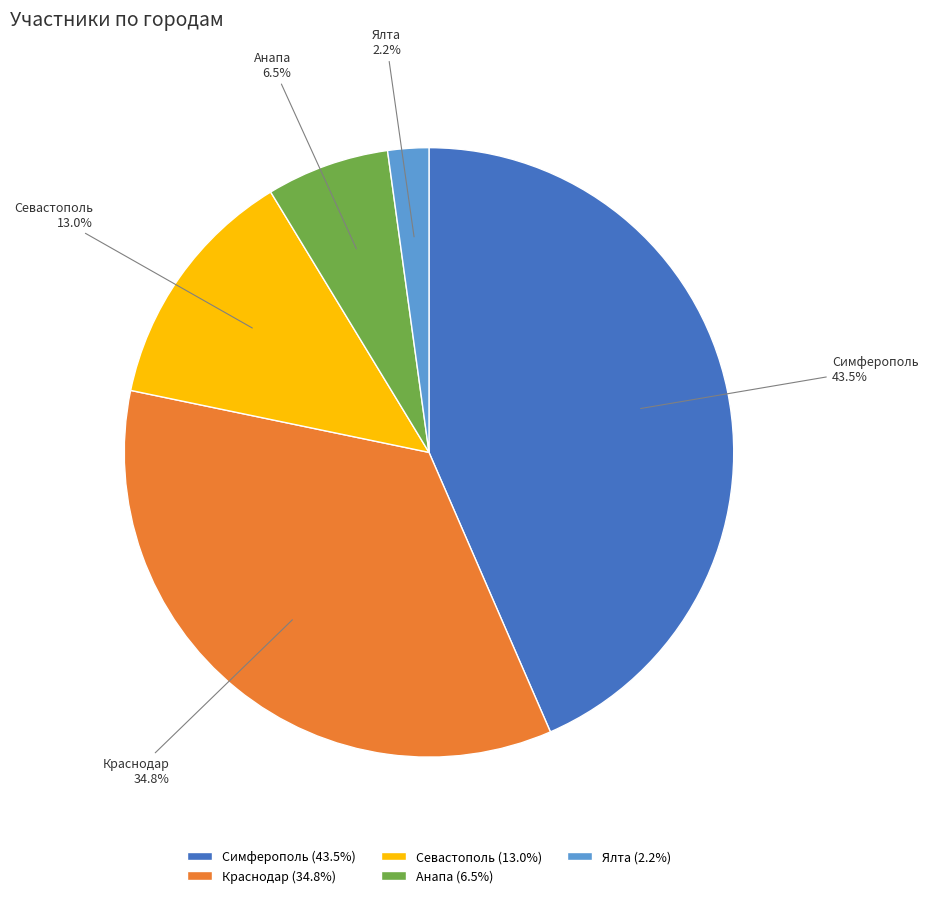

Does any single category account for the majority?

No